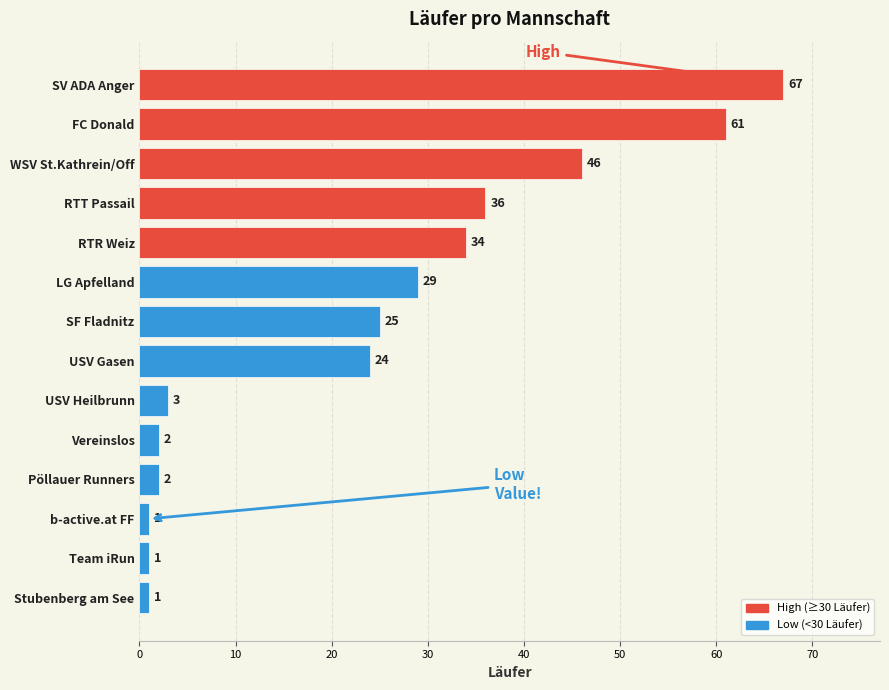

Reading bottom to top, list all the values displayed in this chart.

Stubenberg am See=1	Team iRun=1	b-active.at FF=1	Pöllauer Runners=2	Vereinslos=2	USV Heilbrunn=3	USV Gasen=24	SF Fladnitz=25	LG Apfelland=29	RTR Weiz=34	RTT Passail=36	WSV St.Kathrein/Off=46	FC Donald=61	SV ADA Anger=67